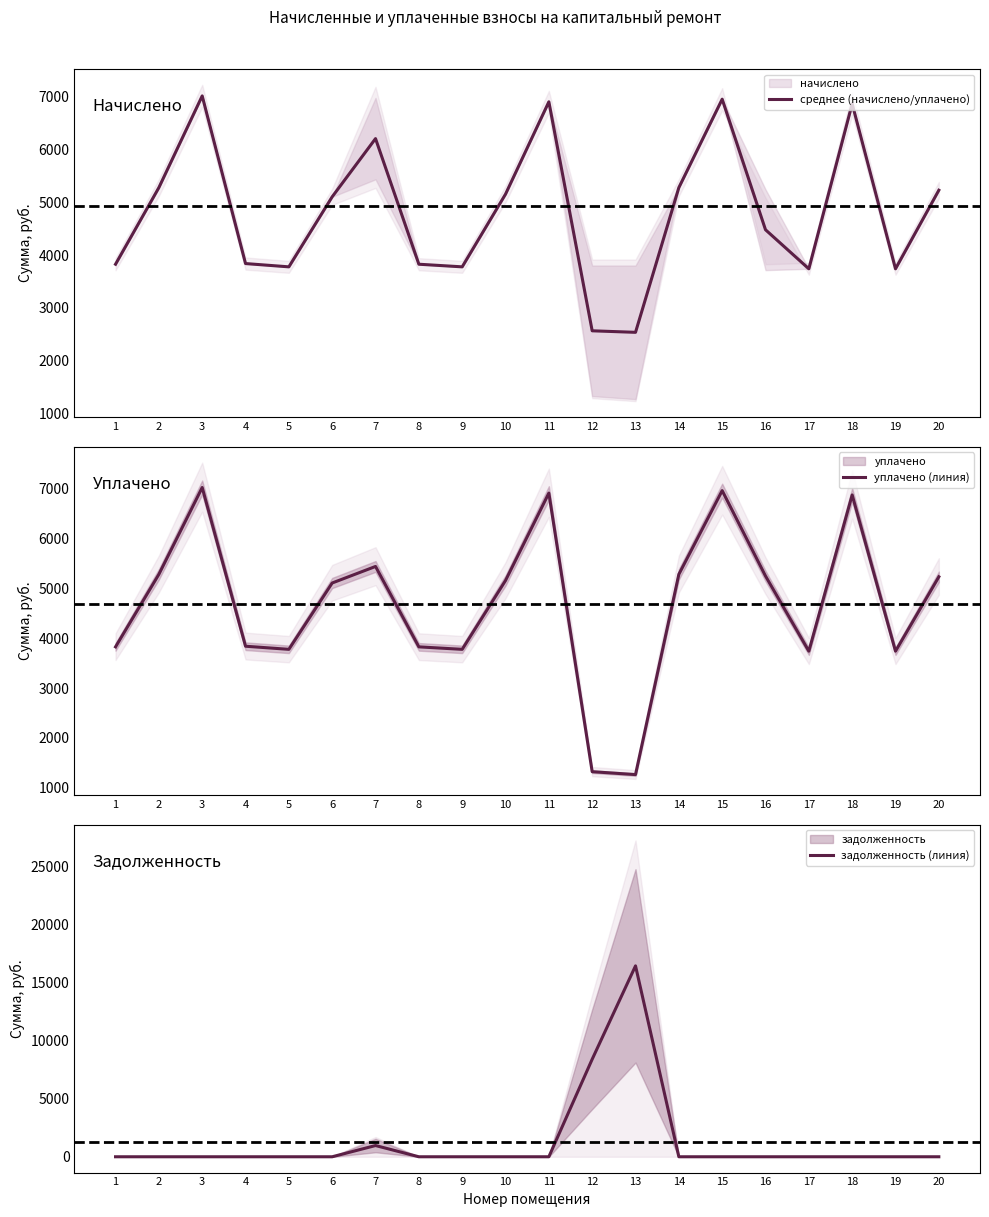

Where is the first local maximum for задолженность (линия)?

7